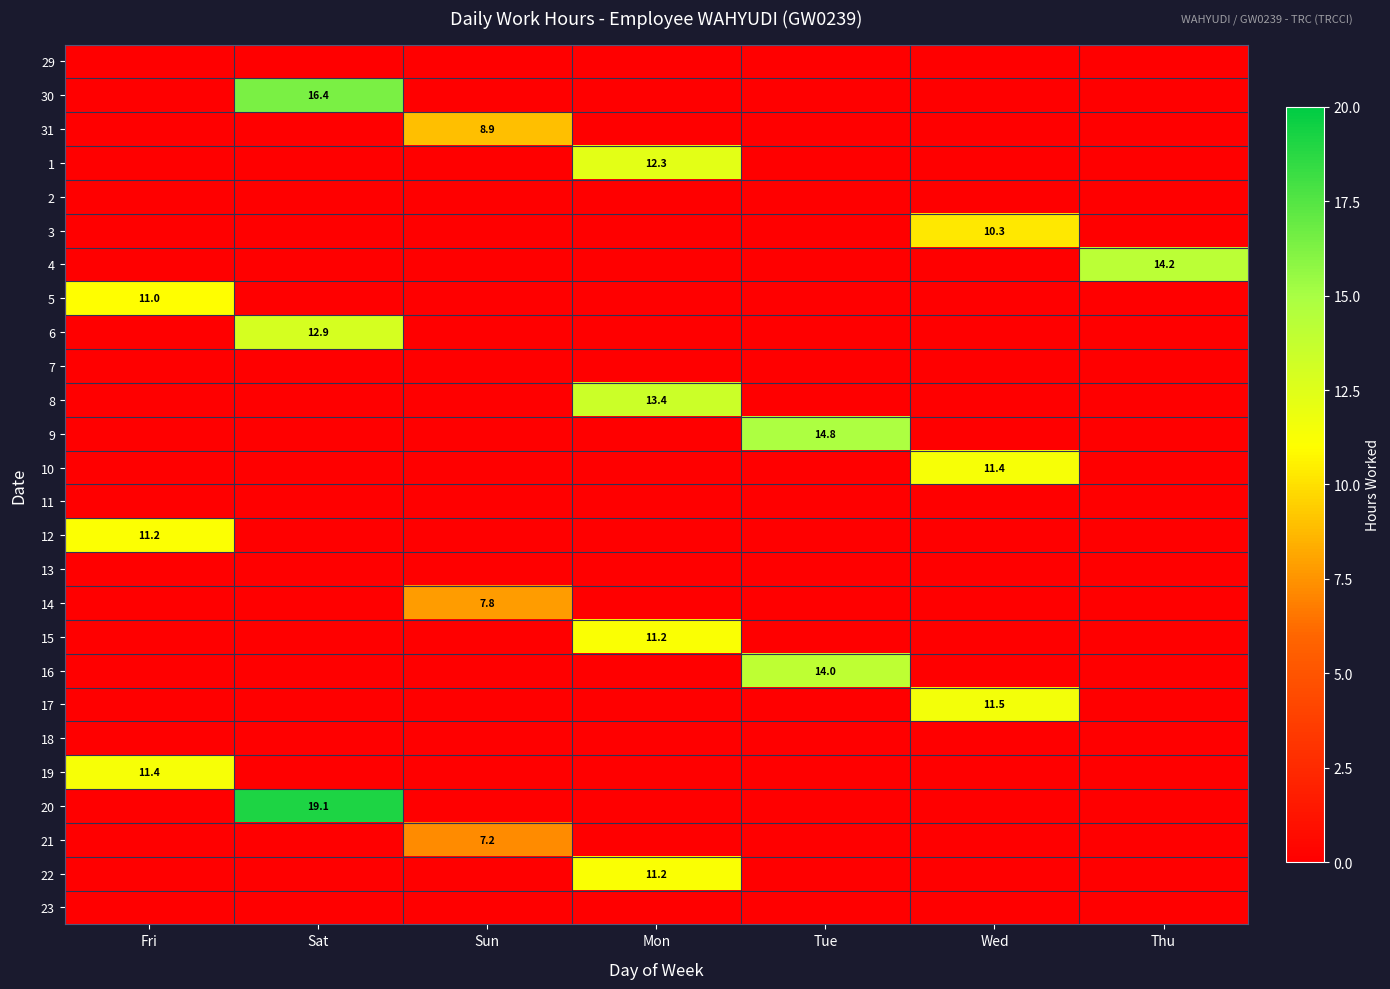

The value of 16 at Tue is 14.0. True or false?

True